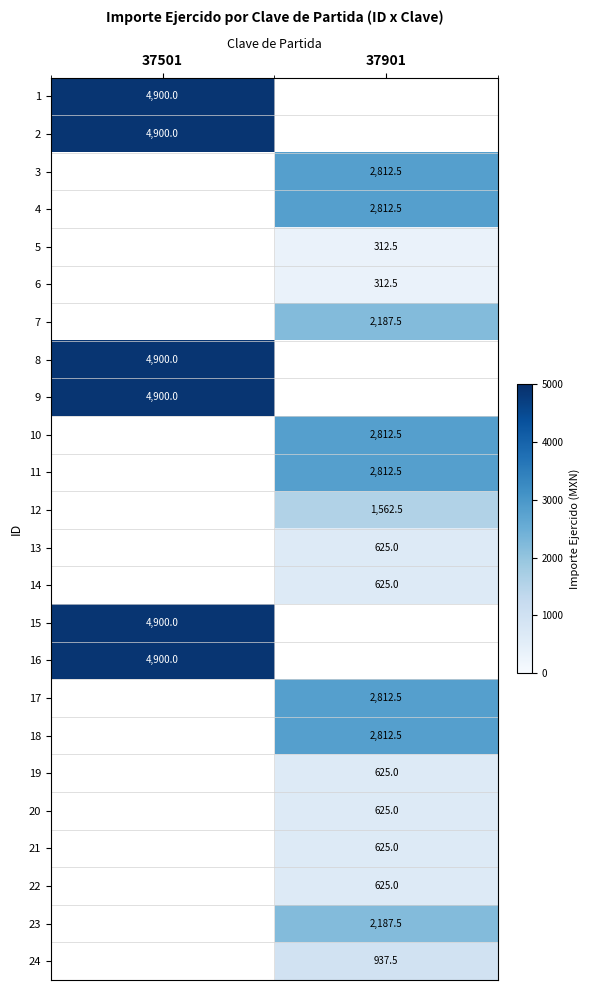

At how many categories does at least one series exceed 2424?

2